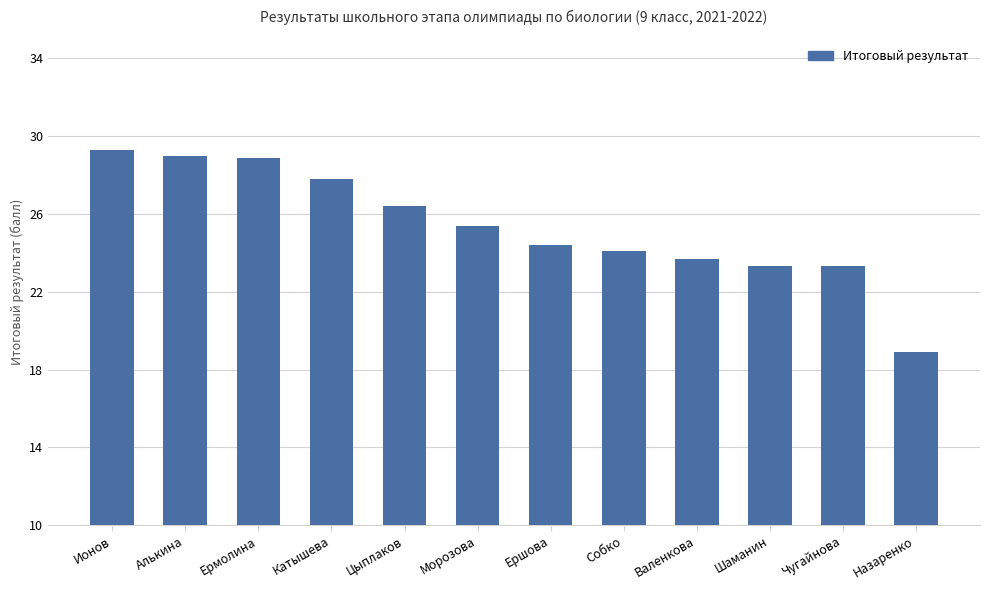

Reading left to right, list all the values displayed in this chart.

29.3	29.0	28.9	27.8	26.4	25.4	24.4	24.1	23.7	23.3	23.3	18.9